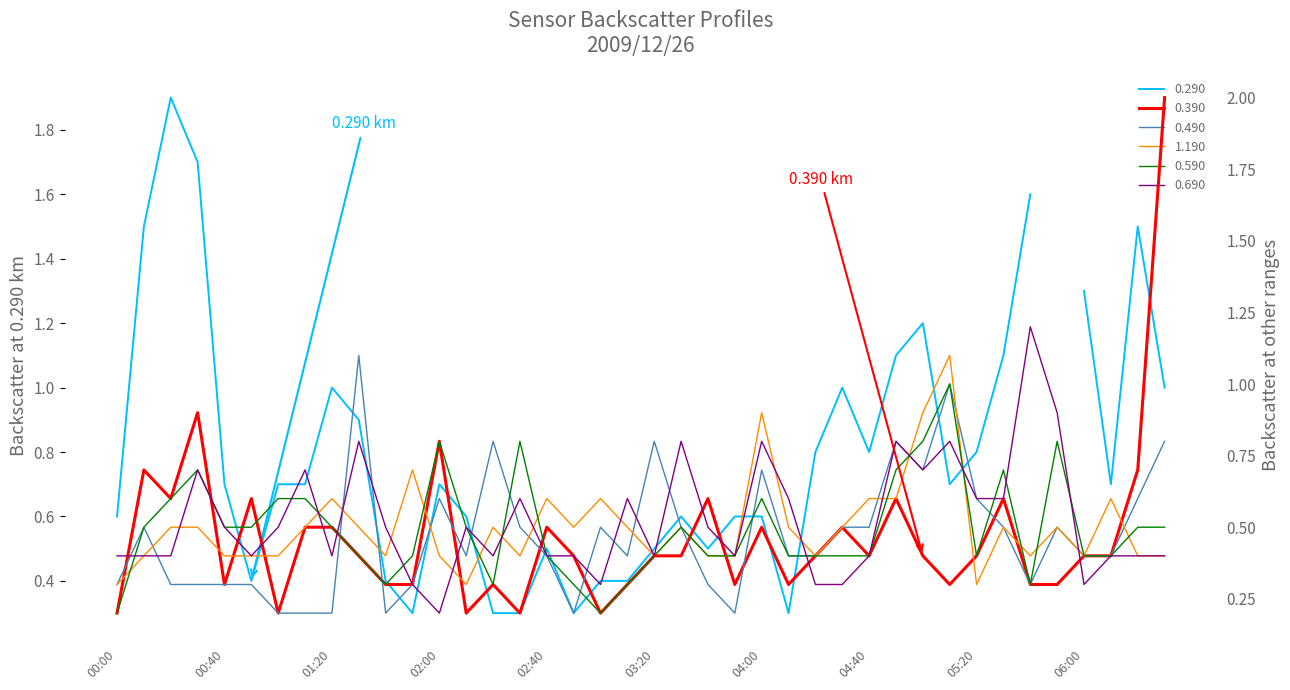

What is the average value of the 0.690 series?

0.5